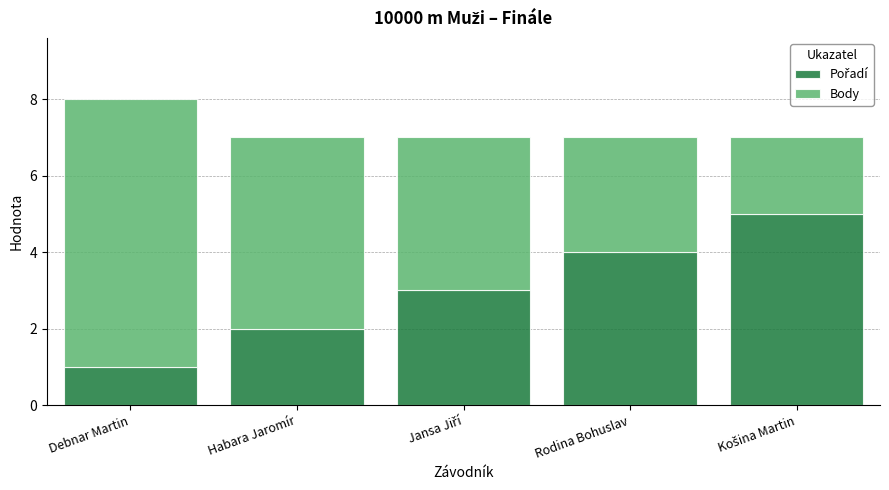

At which category is the sum across all series the highest?

Debnar Martin